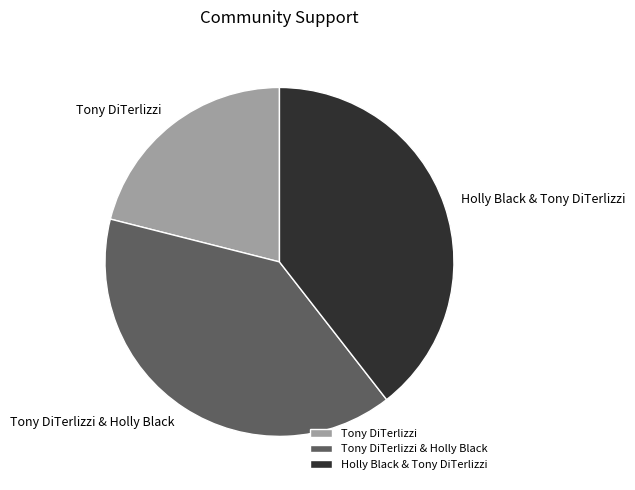

True or false: Tony DiTerlizzi & Holly Black accounts for 39% of the total.

True